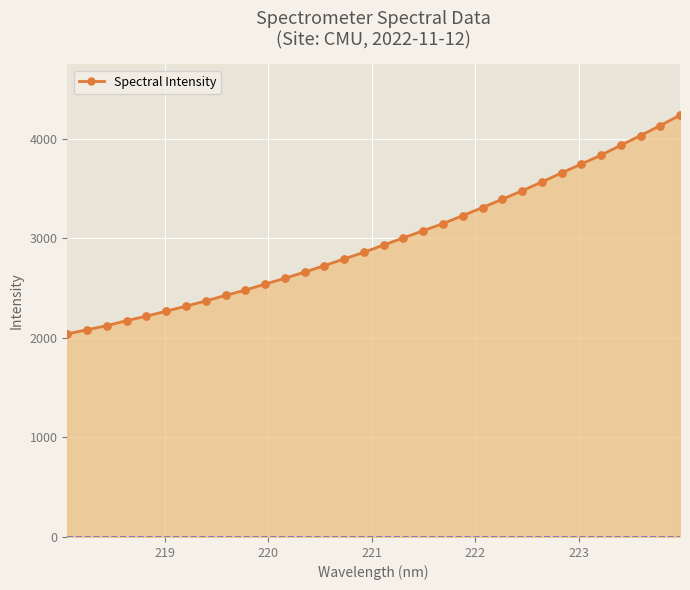

What is the greatest value displayed?

4236.5